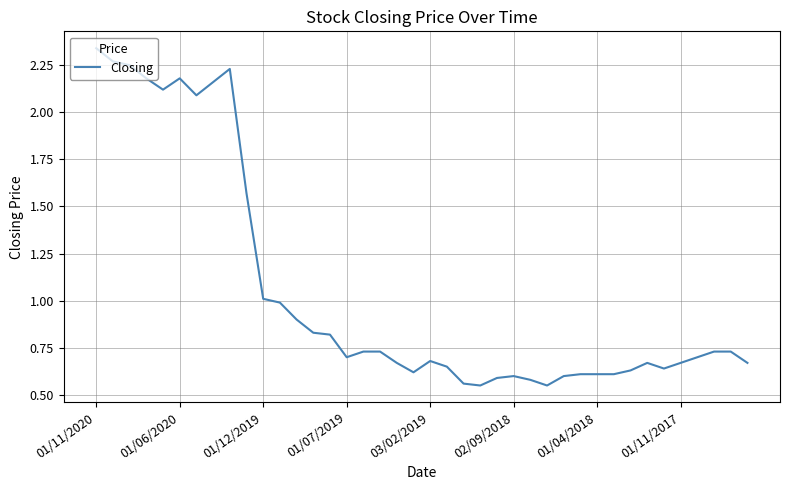

Which label corresponds to the largest value in the chart?

01/11/2020